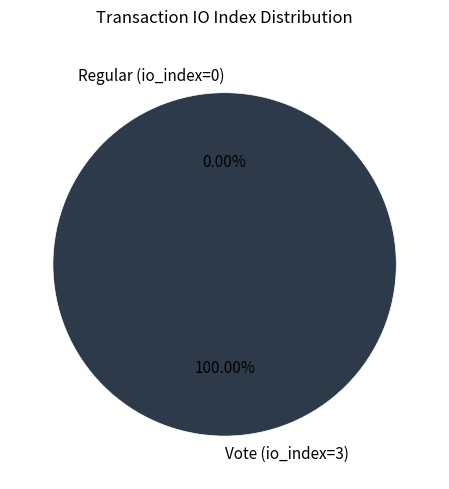

To the nearest percent, what portion does Vote (io_index=3) represent?

100%